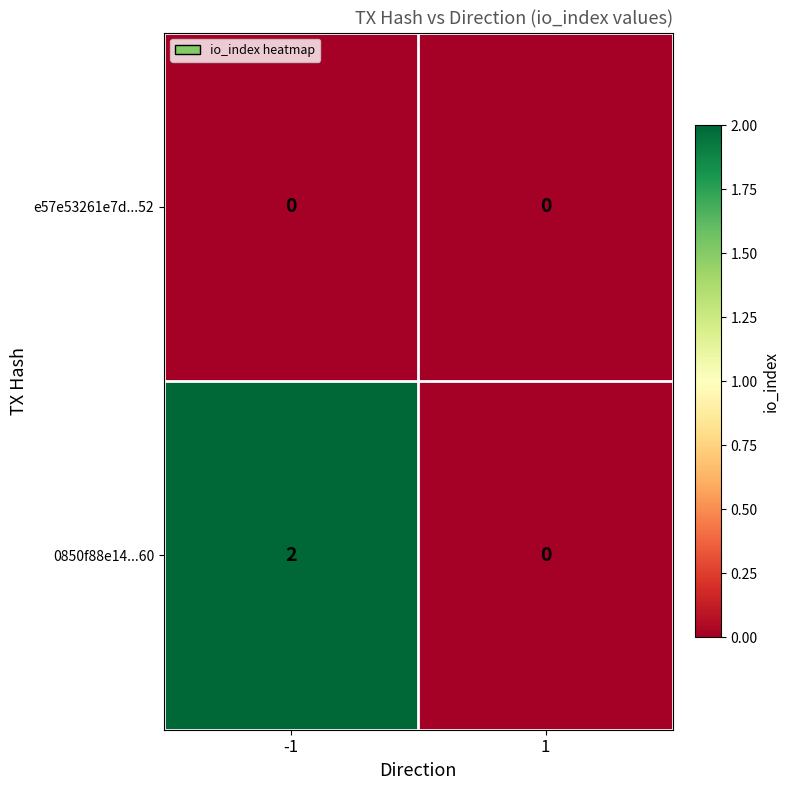

Which series has the largest total across all categories?

0850f88e14...60